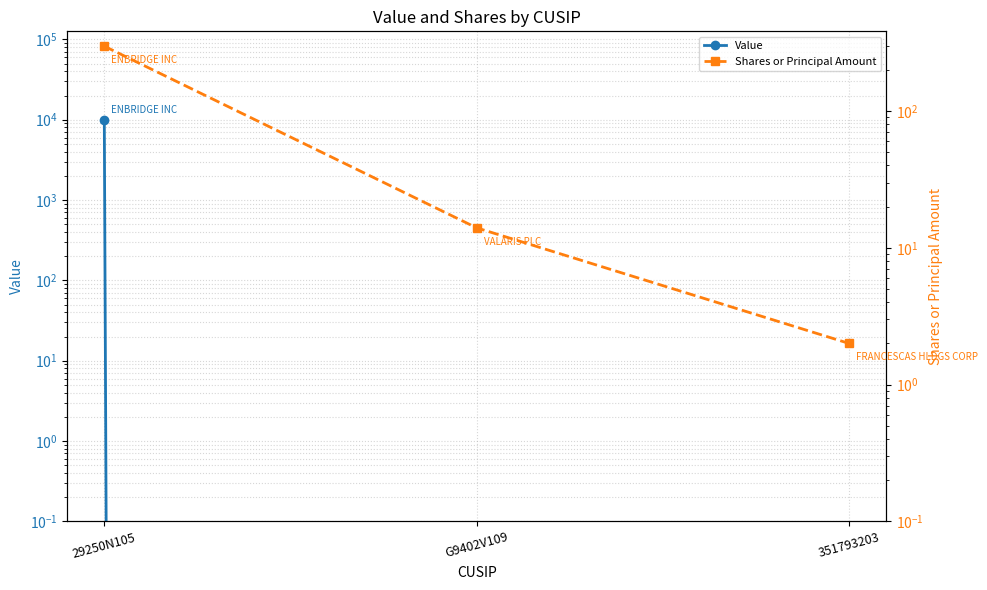

Count the number of data series in this chart.

2